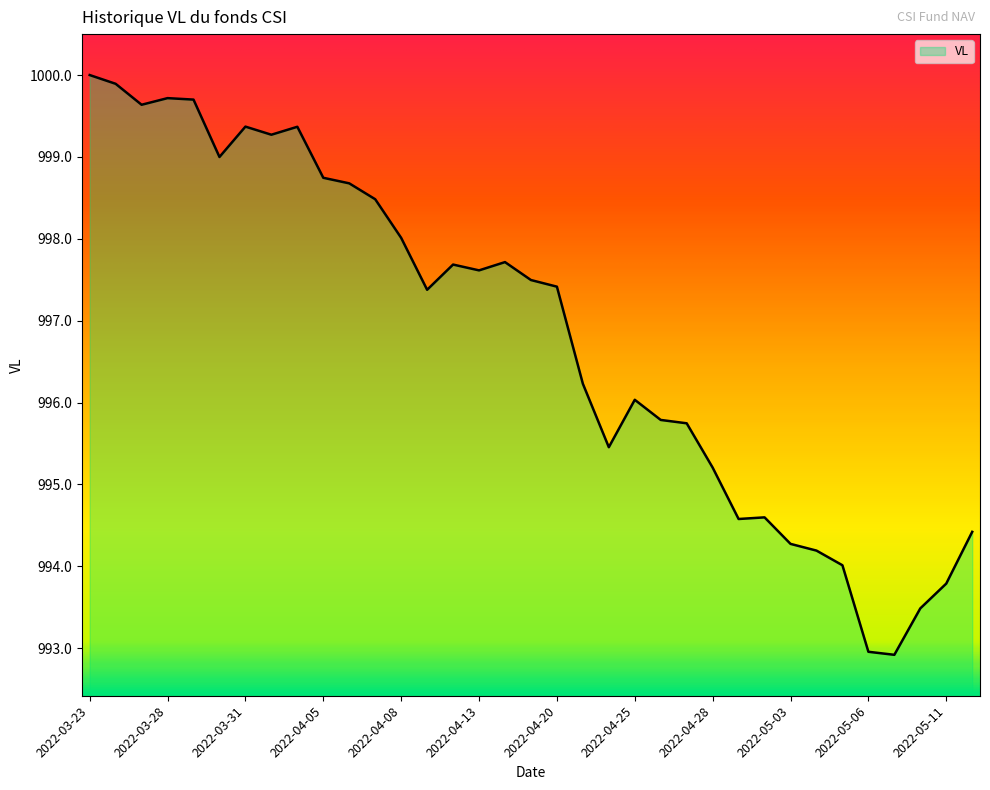

What is the maximum value shown in the chart?

1000.0